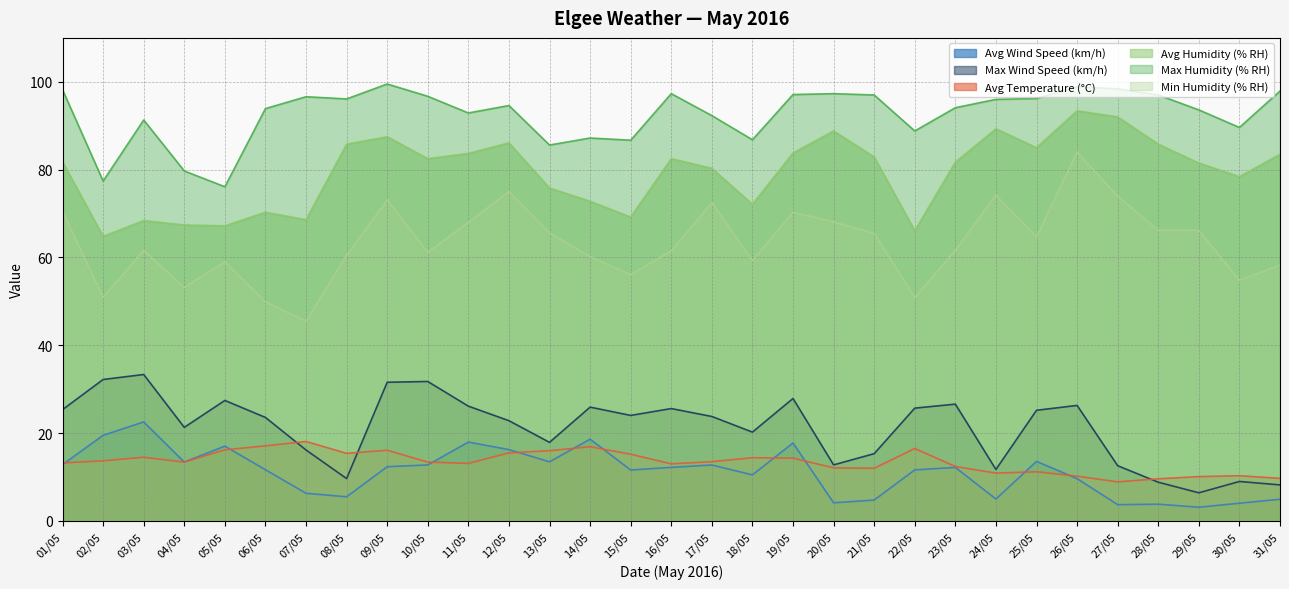

Which series has the widest spread of values?

Min Humidity (% RH)